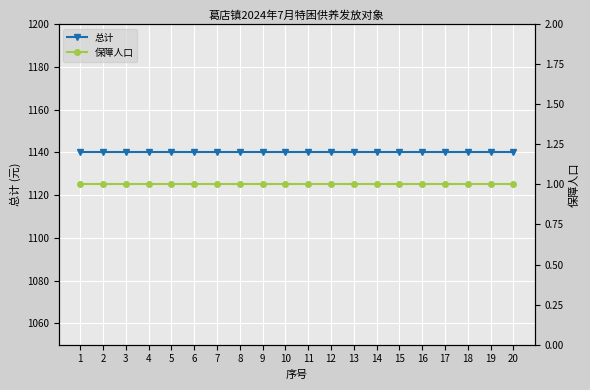

Reading left to right, extract all data points from this chart.

总计: 1140	1140	1140	1140	1140	1140	1140	1140	1140	1140	1140	1140	1140	1140	1140	1140	1140	1140	1140	1140
保障人口: 1	1	1	1	1	1	1	1	1	1	1	1	1	1	1	1	1	1	1	1